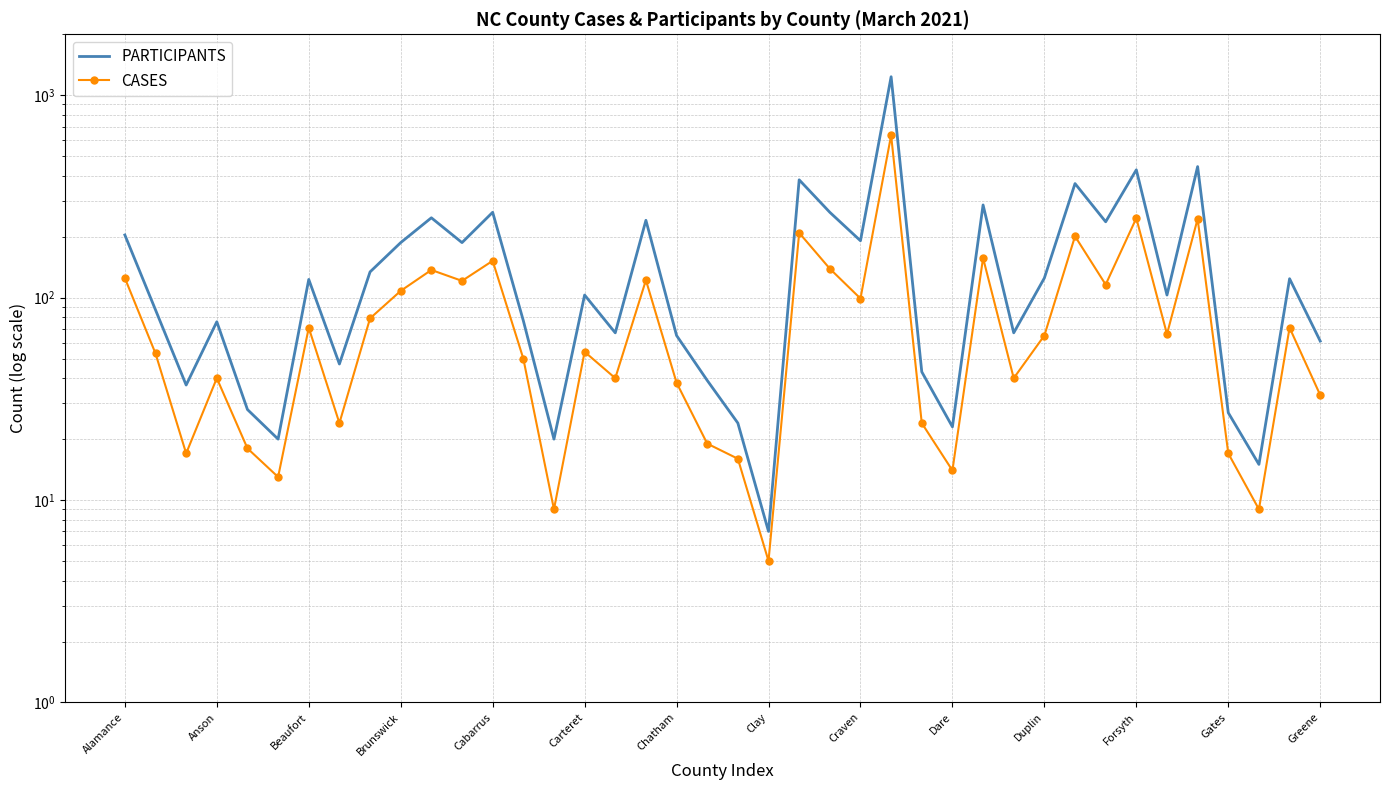

What is the smallest value displayed?

5